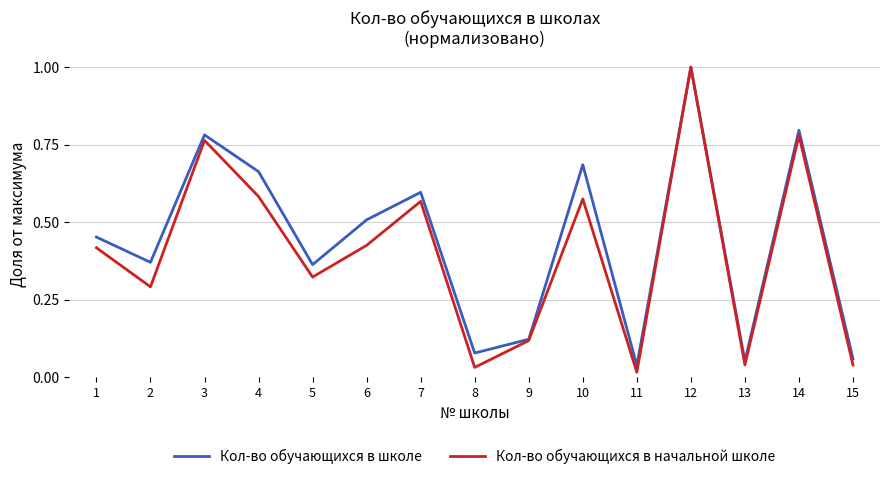

The Кол-во обучающихся в школе series shows 0.4 at 12. True or false?

False